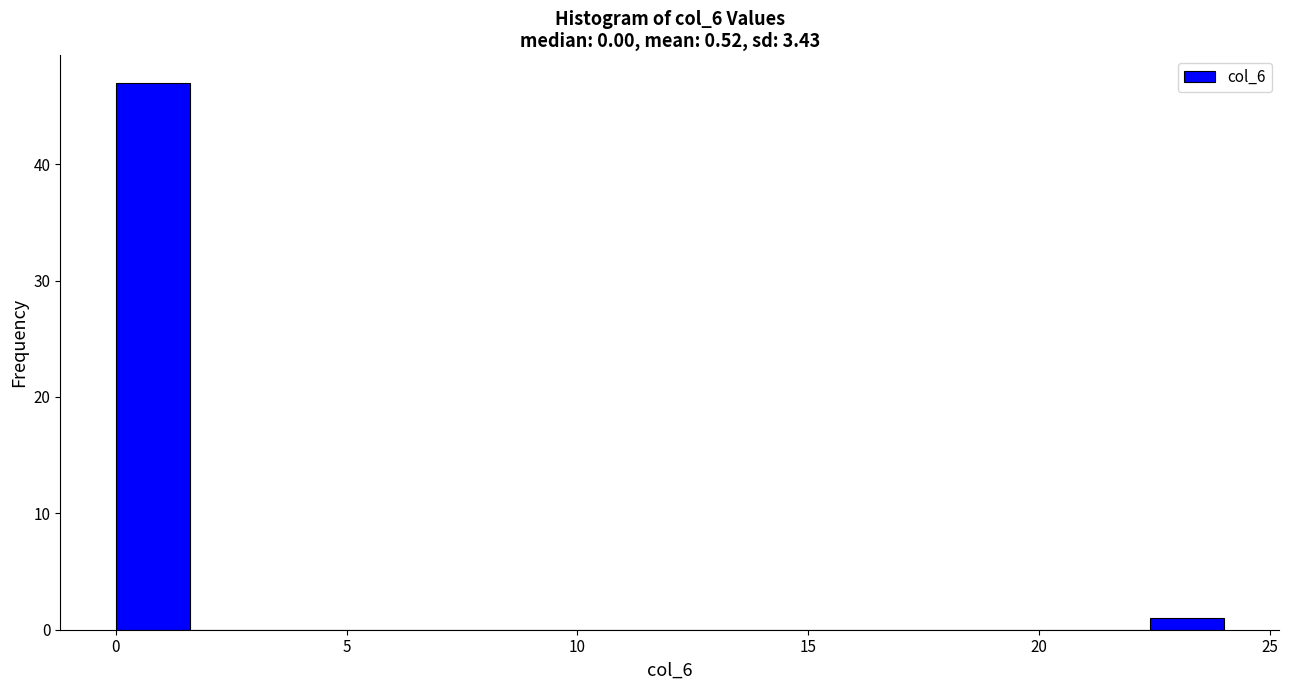

Read against the x-axis, roughly where is the centre of the tallest bar?

1.0